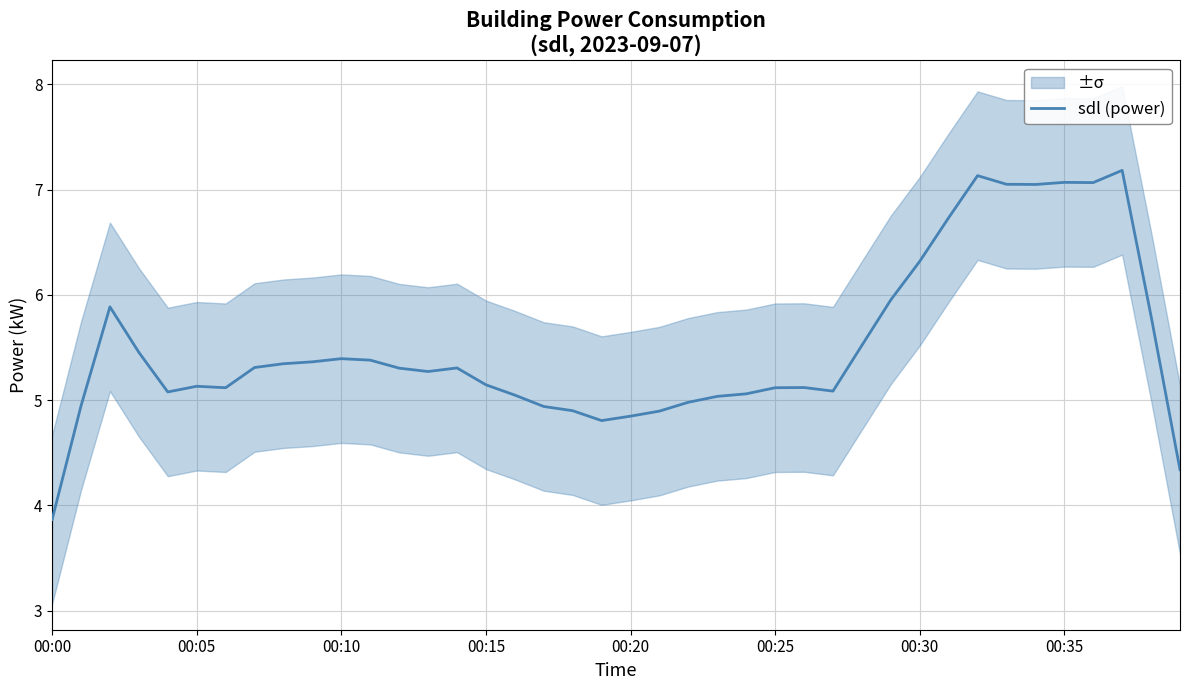

How many interior local valleys (lower than both neighbors) does the data have?

7